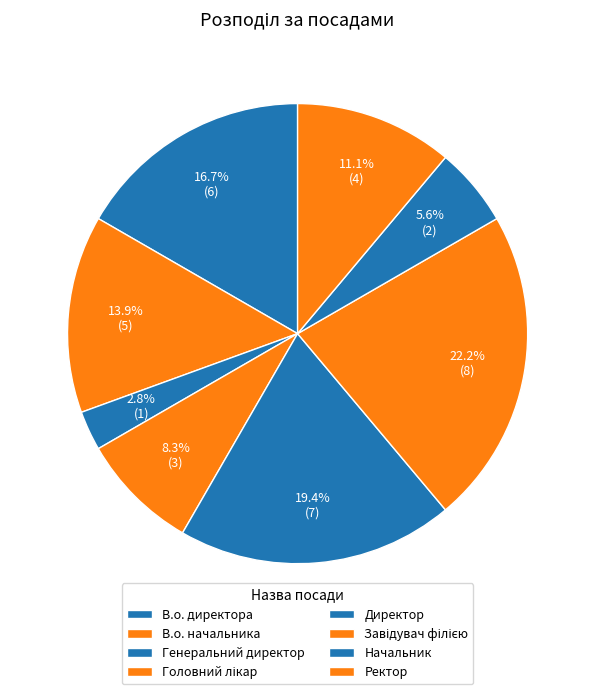

How many segments does this pie chart have?

8